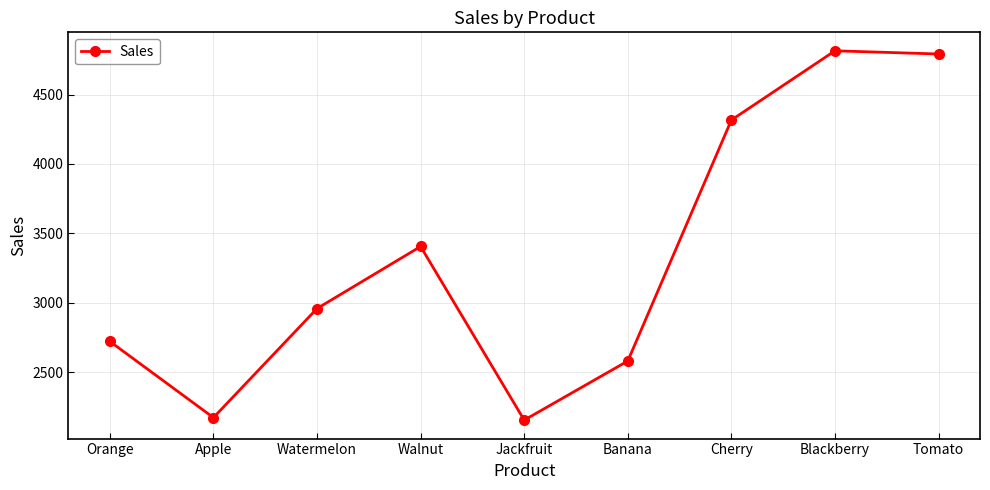

What is the difference between the values at Banana and Jackfruit?

426